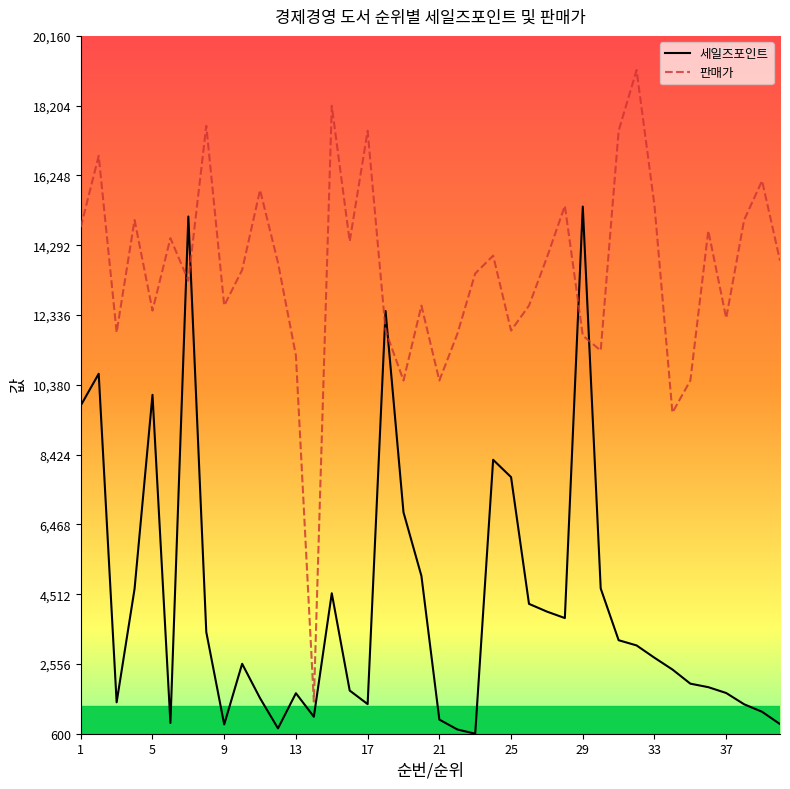

What is the maximum value shown in the chart?

19200